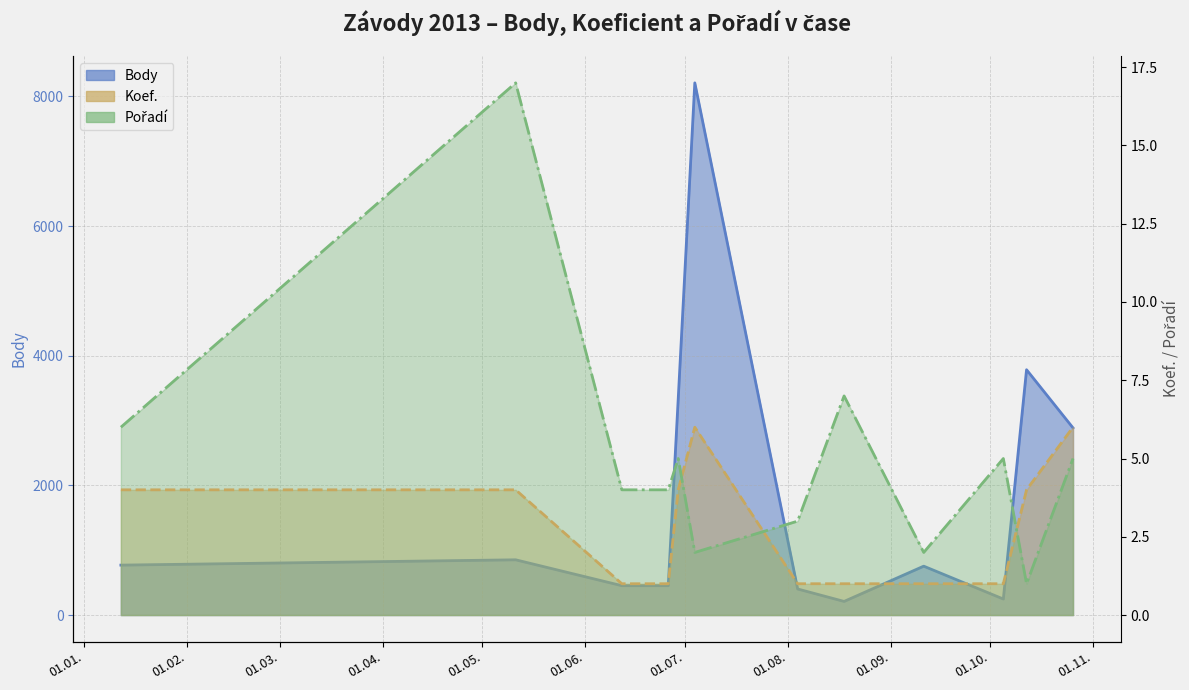

Count the number of categories in the chart.

12